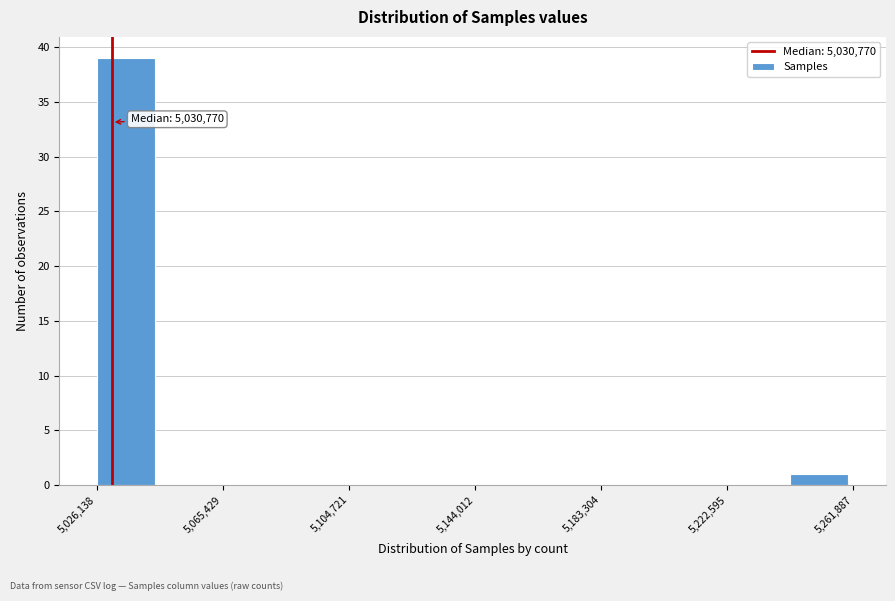

Around what value on the x-axis is the tallest bar? Give the approximate position of its centre, as read against the axis.

5035000